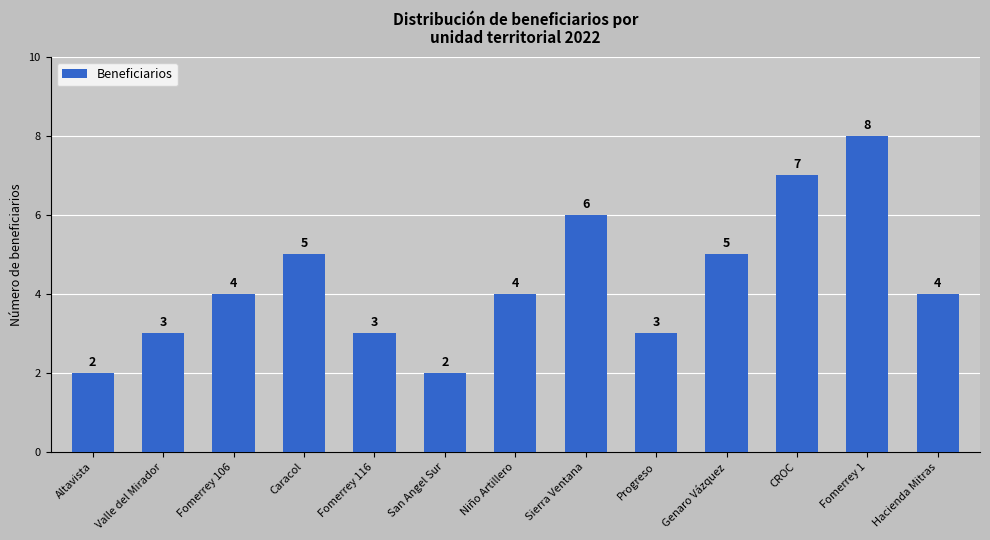

What is the label of the 13th bar from the right?

Altavista